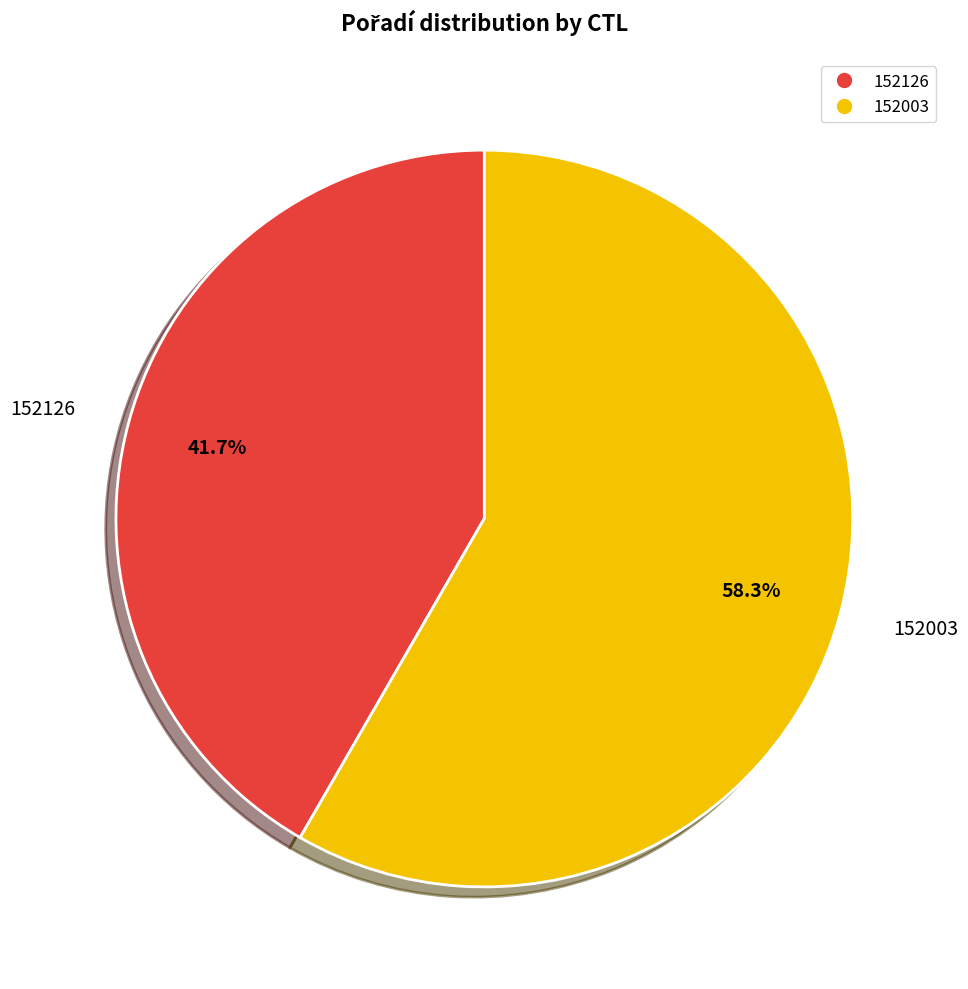

The 152003 slice represents 44% of the pie. True or false?

False